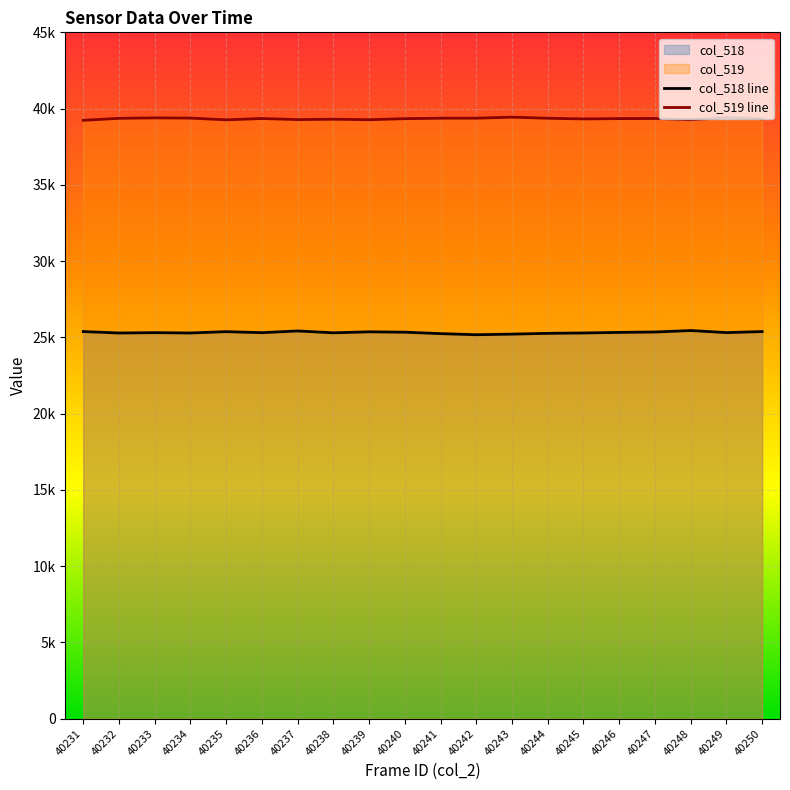

At how many categories does at least one series exceed 27700?

20